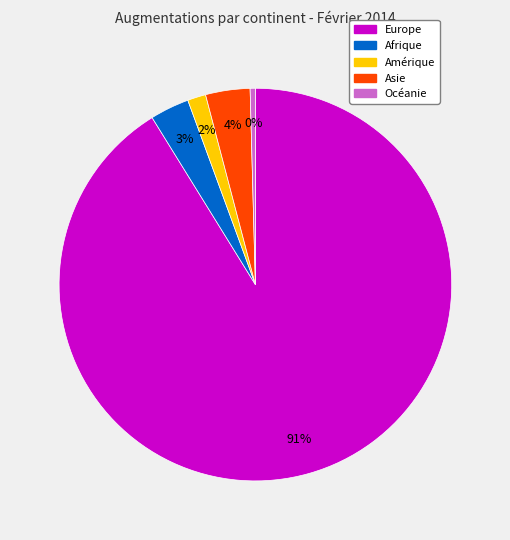

Do Amérique and Asie together represent more than half of the pie?

No